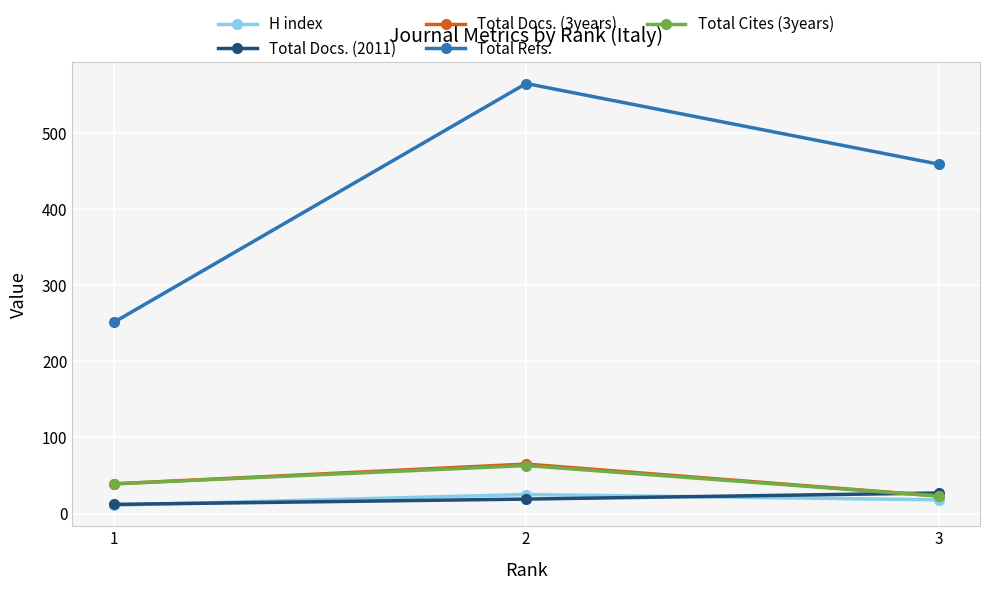

Which category has the lowest value in the Total Cites (3years) series?

3